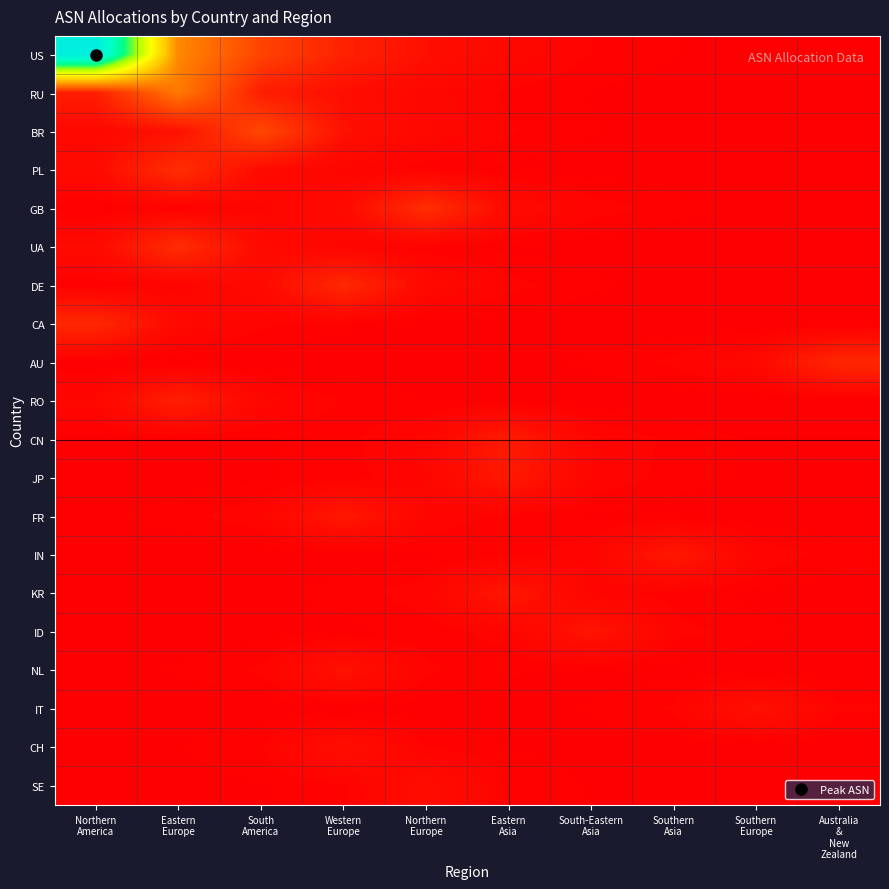

Reading right to left, what are all the values shown in this chart?

US: Australia
&
New
Zealand=22.9	Southern
Europe=45.8	Southern
Asia=91.5	South-Eastern
Asia=183.1	Eastern
Asia=366.1	Northern
Europe=732.2	Western
Europe=1464.5	South
America=2929.0	Eastern
Europe=5858.0	Northern
America=23432.0
RU: Australia
&
New
Zealand=10.2	Southern
Europe=20.5	Southern
Asia=40.9	South-Eastern
Asia=81.9	Eastern
Asia=163.7	Northern
Europe=327.4	Western
Europe=654.9	South
America=1309.8	Eastern
Europe=5239.0	Northern
America=1309.8
BR: Australia
&
New
Zealand=12.1	Southern
Europe=24.1	Southern
Asia=48.3	South-Eastern
Asia=96.6	Eastern
Asia=193.2	Northern
Europe=386.4	Western
Europe=772.8	South
America=3091.0	Eastern
Europe=772.8	Northern
America=386.4
PL: Australia
&
New
Zealand=3.9	Southern
Europe=7.9	Southern
Asia=15.7	South-Eastern
Asia=31.4	Eastern
Asia=62.9	Northern
Europe=125.8	Western
Europe=251.5	South
America=503.0	Eastern
Europe=2012.0	Northern
America=503.0
GB: Australia
&
New
Zealand=31.0	Southern
Europe=62.0	Southern
Asia=124.1	South-Eastern
Asia=248.1	Eastern
Asia=496.2	Northern
Europe=1985.0	Western
Europe=496.2	South
America=248.1	Eastern
Europe=124.1	Northern
America=62.0
UA: Australia
&
New
Zealand=3.8	Southern
Europe=7.6	Southern
Asia=15.3	South-Eastern
Asia=30.6	Eastern
Asia=61.2	Northern
Europe=122.3	Western
Europe=244.6	South
America=489.2	Eastern
Europe=1957.0	Northern
America=489.2
DE: Australia
&
New
Zealand=13.9	Southern
Europe=27.8	Southern
Asia=55.6	South-Eastern
Asia=111.1	Eastern
Asia=222.2	Northern
Europe=444.5	Western
Europe=1778.0	South
America=444.5	Eastern
Europe=222.2	Northern
America=111.1
CA: Australia
&
New
Zealand=1.7	Southern
Europe=3.4	Southern
Asia=6.8	South-Eastern
Asia=13.5	Eastern
Asia=27.0	Northern
Europe=54.0	Western
Europe=108.1	South
America=216.1	Eastern
Europe=432.2	Northern
America=1729.0
AU: Australia
&
New
Zealand=1705.0	Southern
Europe=426.2	Southern
Asia=213.1	South-Eastern
Asia=106.6	Eastern
Asia=53.3	Northern
Europe=26.6	Western
Europe=13.3	South
America=6.7	Eastern
Europe=3.3	Northern
America=1.7
RO: Australia
&
New
Zealand=2.7	Southern
Europe=5.3	Southern
Asia=10.7	South-Eastern
Asia=21.4	Eastern
Asia=42.8	Northern
Europe=85.5	Western
Europe=171.0	South
America=342.0	Eastern
Europe=1368.0	Northern
America=342.0
CN: Australia
&
New
Zealand=37.6	Southern
Europe=75.2	Southern
Asia=150.5	South-Eastern
Asia=301.0	Eastern
Asia=1204.0	Northern
Europe=301.0	Western
Europe=150.5	South
America=75.2	Eastern
Europe=37.6	Northern
America=18.8
JP: Australia
&
New
Zealand=34.5	Southern
Europe=69.0	Southern
Asia=138.0	South-Eastern
Asia=276.0	Eastern
Asia=1104.0	Northern
Europe=276.0	Western
Europe=138.0	South
America=69.0	Eastern
Europe=34.5	Northern
America=17.2
FR: Australia
&
New
Zealand=8.4	Southern
Europe=16.9	Southern
Asia=33.8	South-Eastern
Asia=67.6	Eastern
Asia=135.1	Northern
Europe=270.2	Western
Europe=1081.0	South
America=270.2	Eastern
Europe=135.1	Northern
America=67.6
IN: Australia
&
New
Zealand=133.6	Southern
Europe=267.2	Southern
Asia=1069.0	South-Eastern
Asia=267.2	Eastern
Asia=133.6	Northern
Europe=66.8	Western
Europe=33.4	South
America=16.7	Eastern
Europe=8.4	Northern
America=4.2
KR: Australia
&
New
Zealand=31.8	Southern
Europe=63.7	Southern
Asia=127.4	South-Eastern
Asia=254.8	Eastern
Asia=1019.0	Northern
Europe=254.8	Western
Europe=127.4	South
America=63.7	Eastern
Europe=31.8	Northern
America=15.9
ID: Australia
&
New
Zealand=58.4	Southern
Europe=116.8	Southern
Asia=233.5	South-Eastern
Asia=934.0	Eastern
Asia=233.5	Northern
Europe=116.8	Western
Europe=58.4	South
America=29.2	Eastern
Europe=14.6	Northern
America=7.3
NL: Australia
&
New
Zealand=6.4	Southern
Europe=12.8	Southern
Asia=25.7	South-Eastern
Asia=51.4	Eastern
Asia=102.8	Northern
Europe=205.5	Western
Europe=822.0	South
America=205.5	Eastern
Europe=102.8	Northern
America=51.4
IT: Australia
&
New
Zealand=200.0	Southern
Europe=800.0	Southern
Asia=200.0	South-Eastern
Asia=100.0	Eastern
Asia=50.0	Northern
Europe=25.0	Western
Europe=12.5	South
America=6.2	Eastern
Europe=3.1	Northern
America=1.6
CH: Australia
&
New
Zealand=5.5	Southern
Europe=10.9	Southern
Asia=21.9	South-Eastern
Asia=43.8	Eastern
Asia=87.5	Northern
Europe=175.0	Western
Europe=700.0	South
America=175.0	Eastern
Europe=87.5	Northern
America=43.8
SE: Australia
&
New
Zealand=10.0	Southern
Europe=19.9	Southern
Asia=39.8	South-Eastern
Asia=79.6	Eastern
Asia=159.2	Northern
Europe=637.0	Western
Europe=159.2	South
America=79.6	Eastern
Europe=39.8	Northern
America=19.9